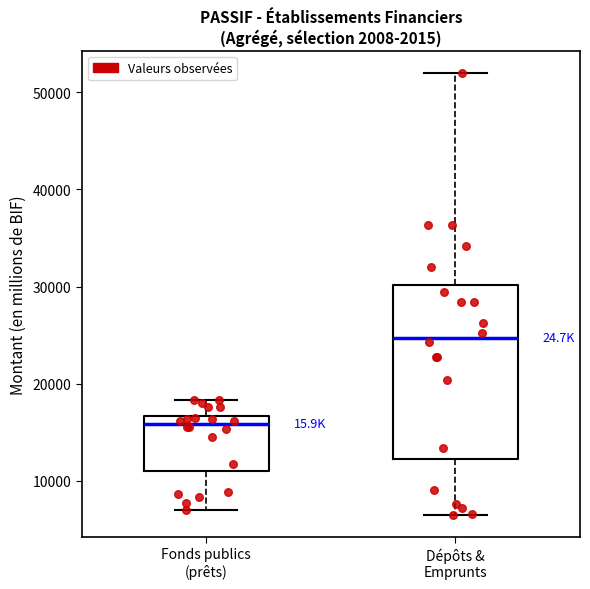

Which box's median line is the highest?

Dépôts & Emprunts